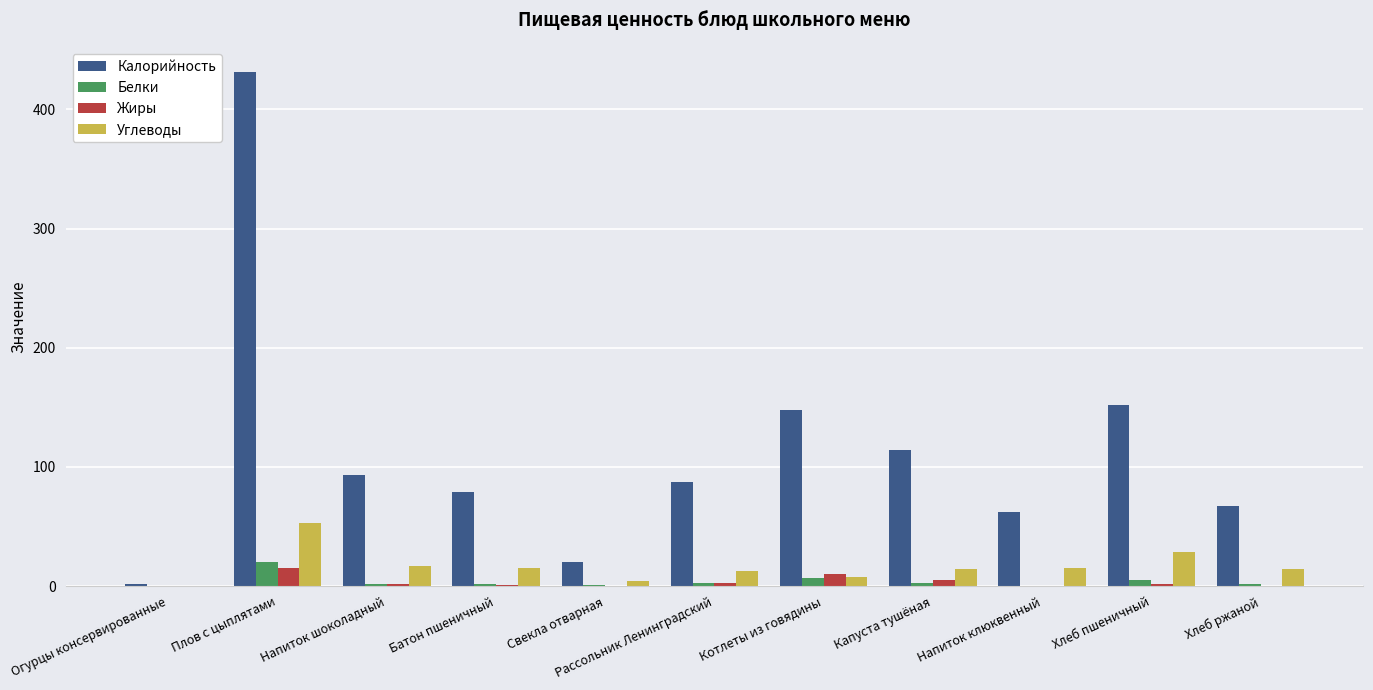

Between Плов с цыплятами and Рассольник Ленинградский, which series saw the biggest shift?

Калорийность